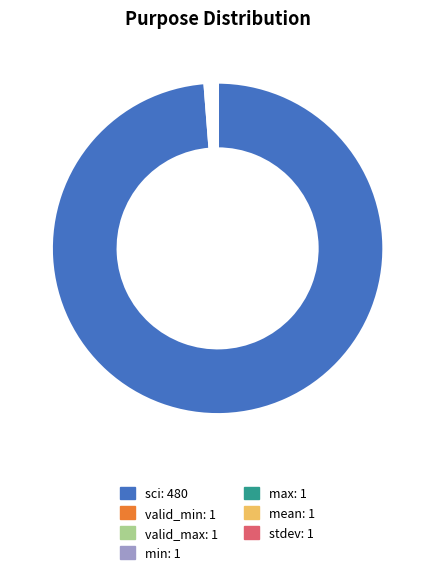

Does any single category account for the majority?

Yes